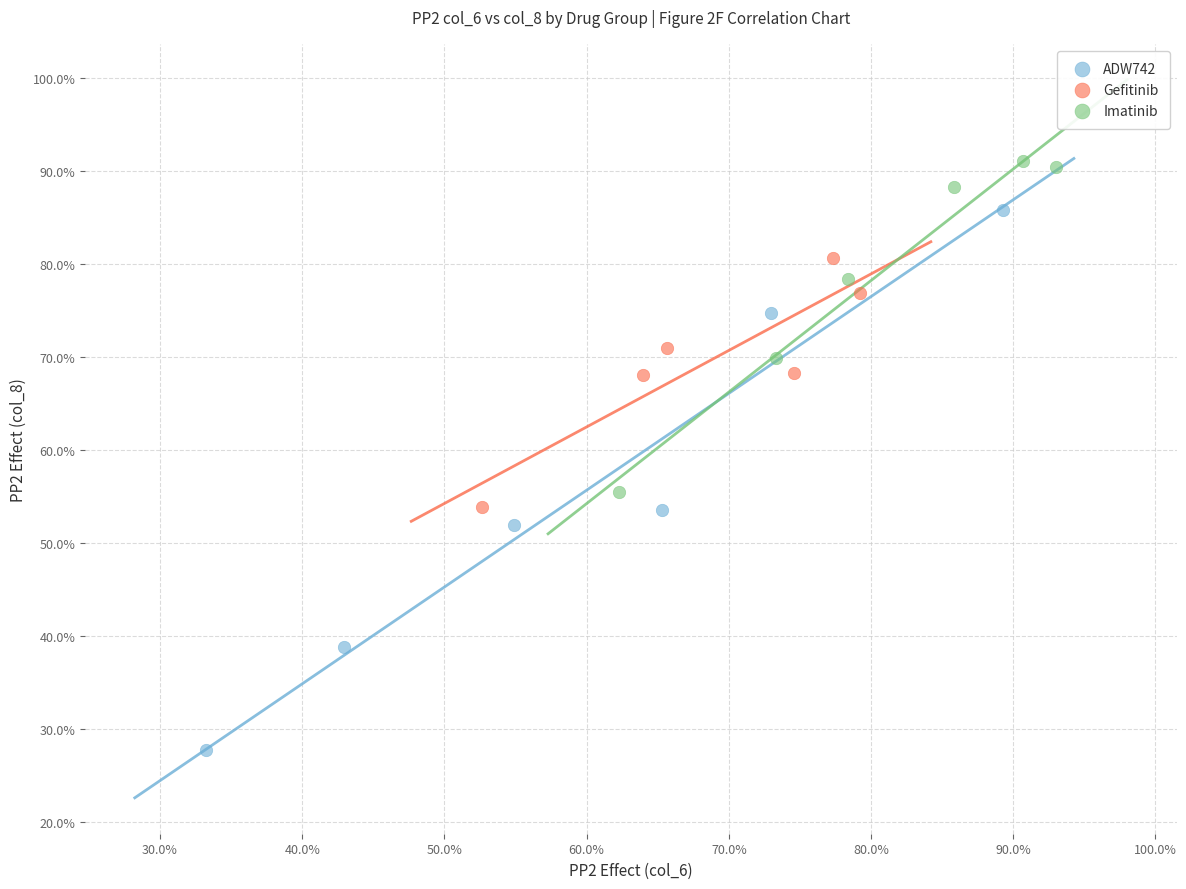

Which series contains the lowest Y value?

ADW742